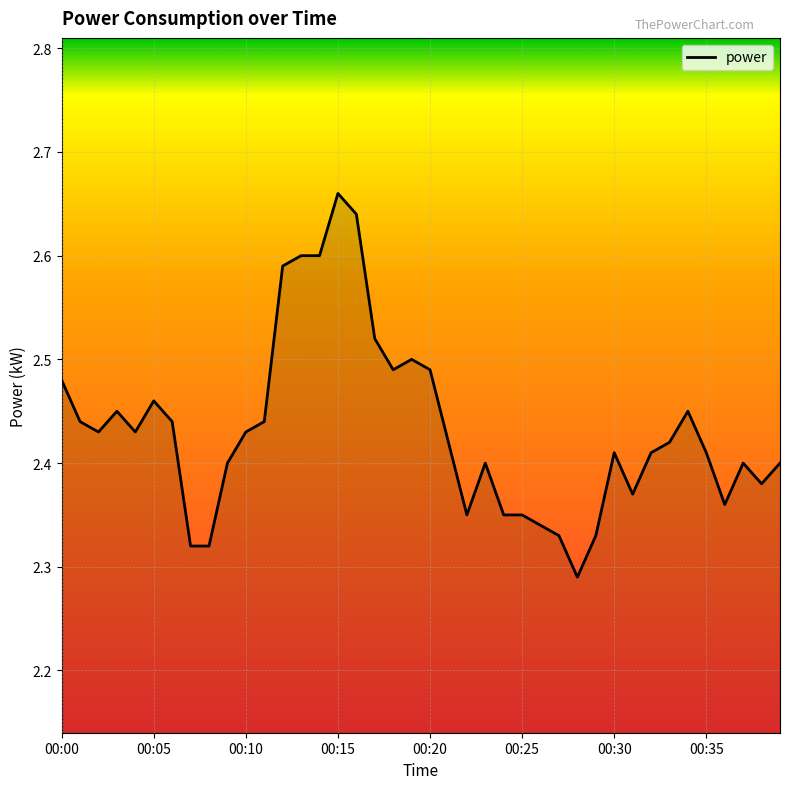

What is the difference between the maximum and minimum values?

0.4